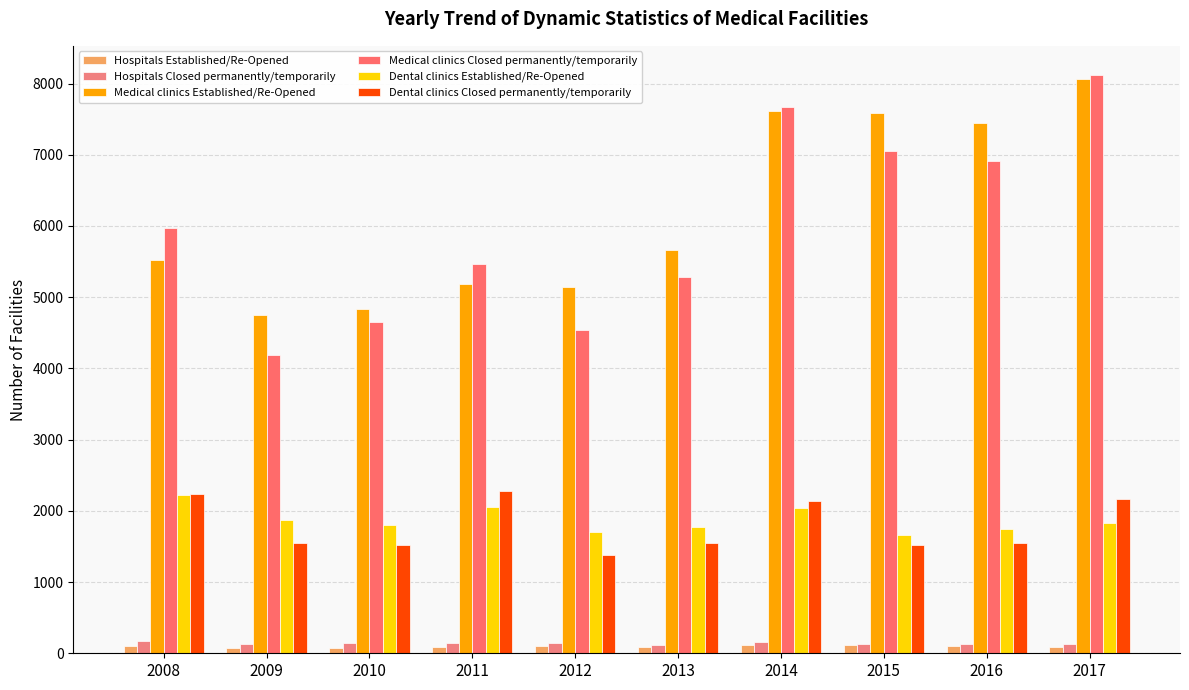

What is the value of the Medical clinics Established/Re-Opened bar at the 3rd from the left?

4836